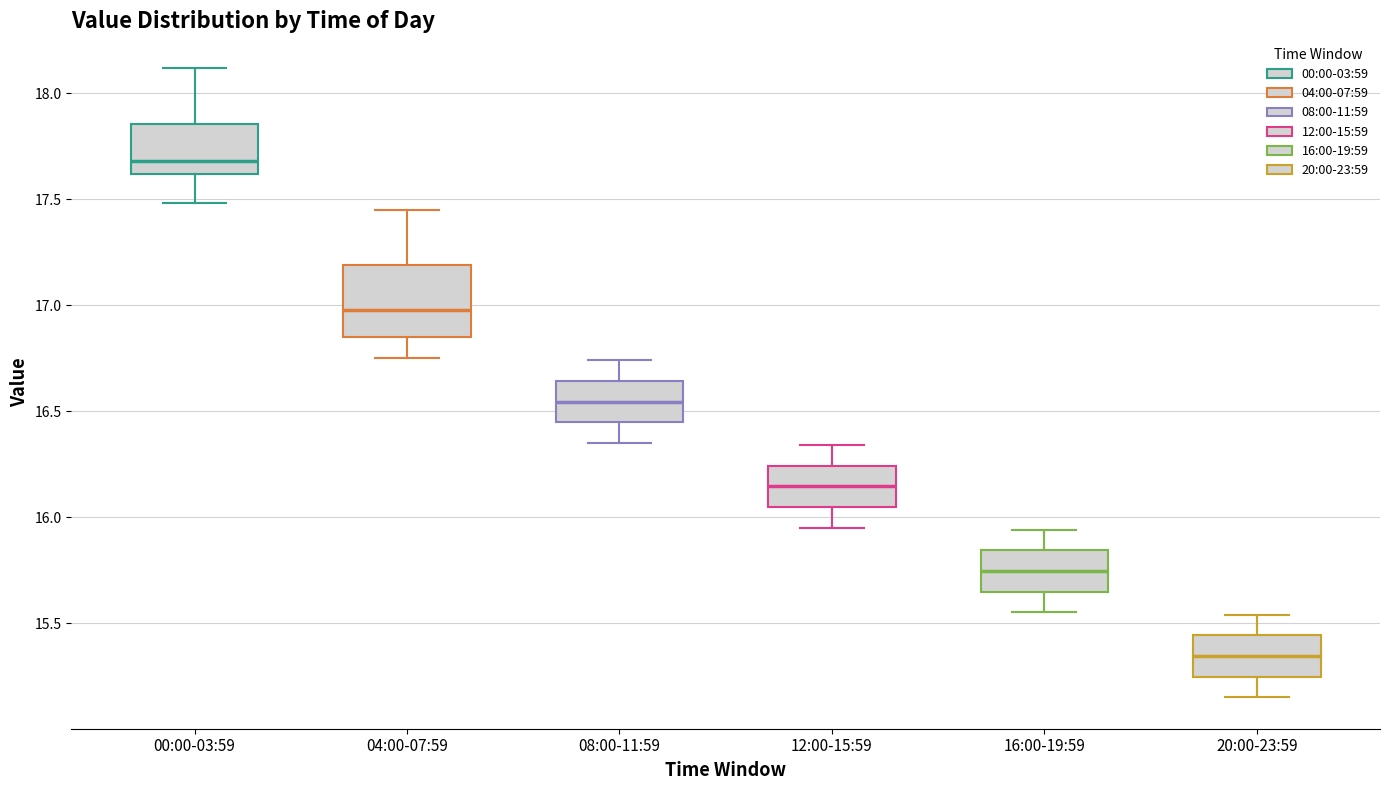

Reading left to right, read every box against the y-axis: the position of its median line, the range the box covers, and the ends of its whiskers. The values are not printed on the chart, so give them approximately, as read against the axis.

00:00-03:59: median 17.70, box 17.60 to 17.85, whiskers 17.50 to 18.10
04:00-07:59: median 17.00, box 16.85 to 17.20, whiskers 16.75 to 17.45
08:00-11:59: median 16.55, box 16.45 to 16.65, whiskers 16.35 to 16.75
12:00-15:59: median 16.15, box 16.05 to 16.25, whiskers 15.95 to 16.35
16:00-19:59: median 15.75, box 15.65 to 15.85, whiskers 15.55 to 15.95
20:00-23:59: median 15.35, box 15.25 to 15.45, whiskers 15.15 to 15.55